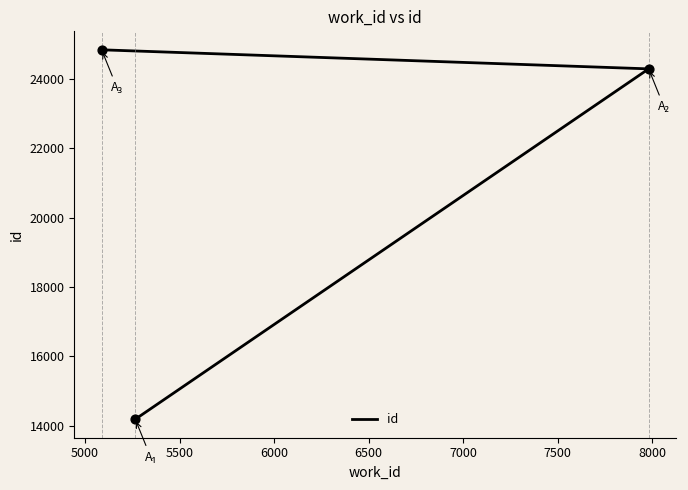

What is the ratio of the value at 5088 to the value at 5266?

1.8